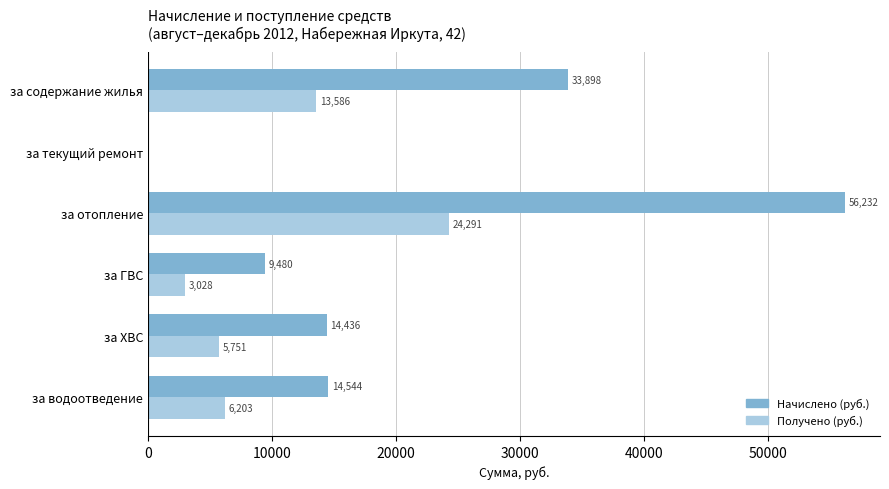

Count the number of data series in this chart.

2